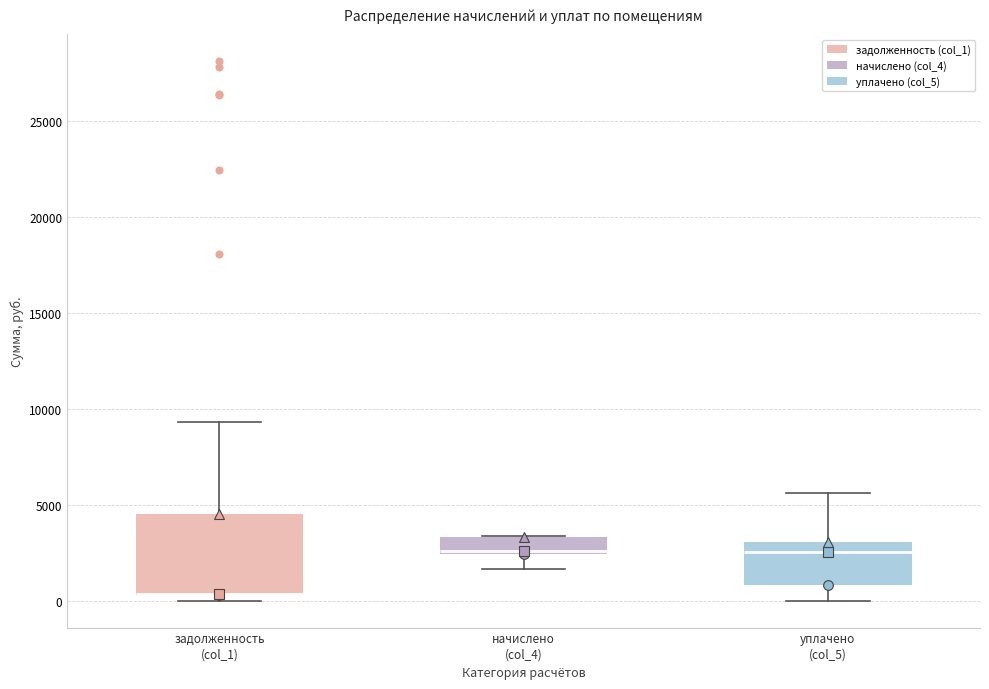

Comparing the boxes themselves (not the whiskers), which one is the tallest?

задолженность (col_1)